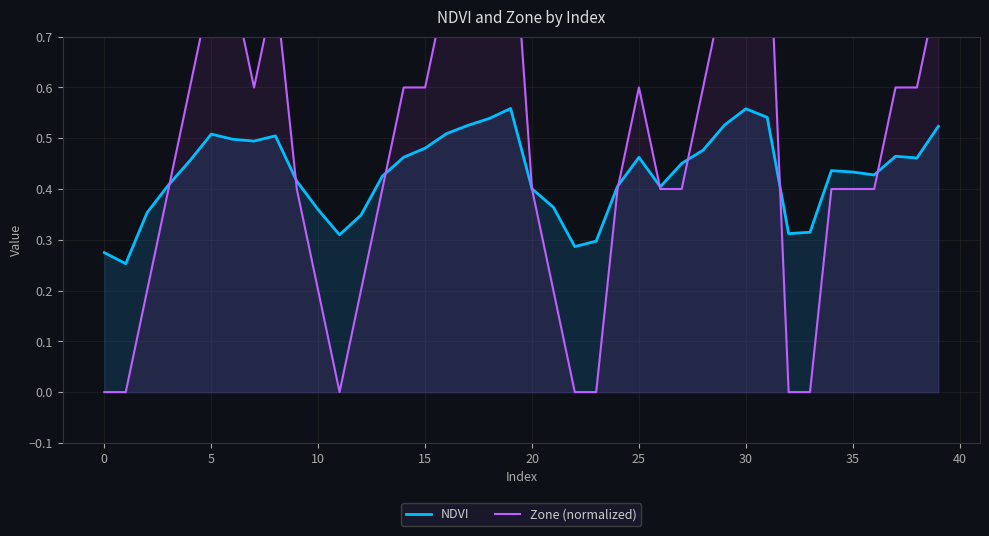

Rank the series by their maximum value, from lowest to highest.

NDVI, Zone (normalized)